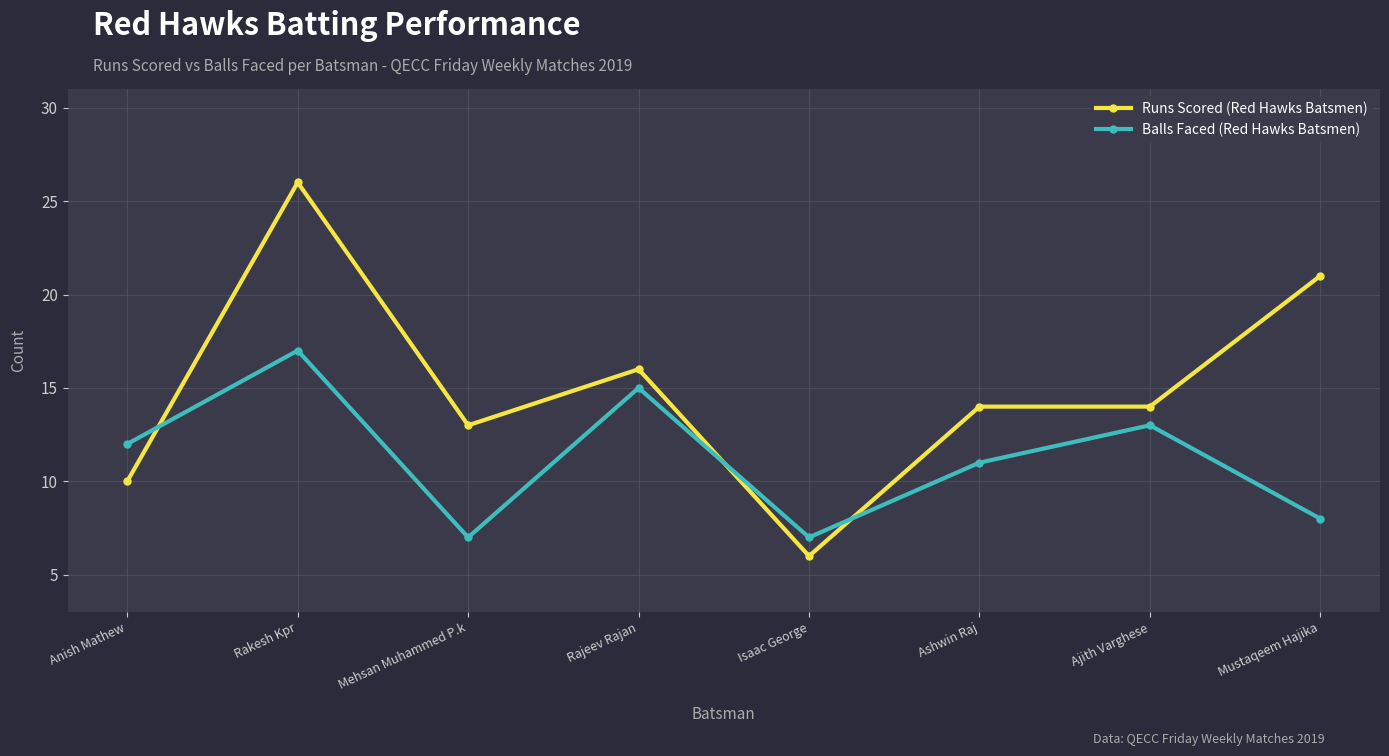

How many distinct data groups are displayed?

2